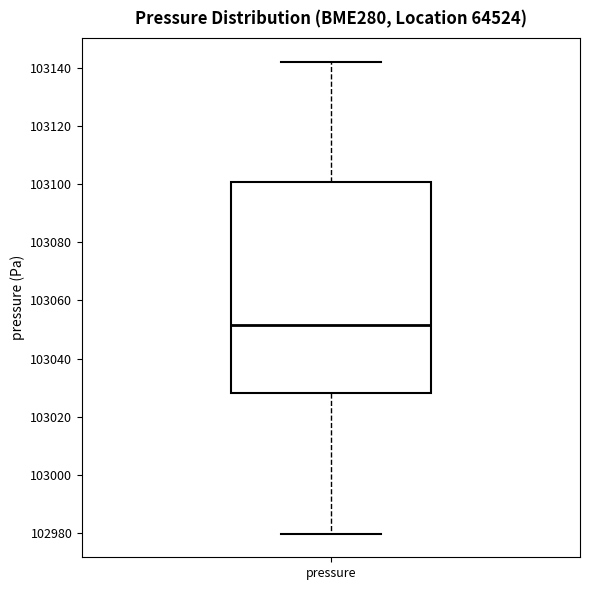

Read this box plot against the y-axis: the position of the median line, the range covered by the box, and the ends of both whiskers. The values are not printed on the chart, so give them approximately, as read against the axis.

median 103052, box 103028 to 103100, whiskers 102980 to 103142